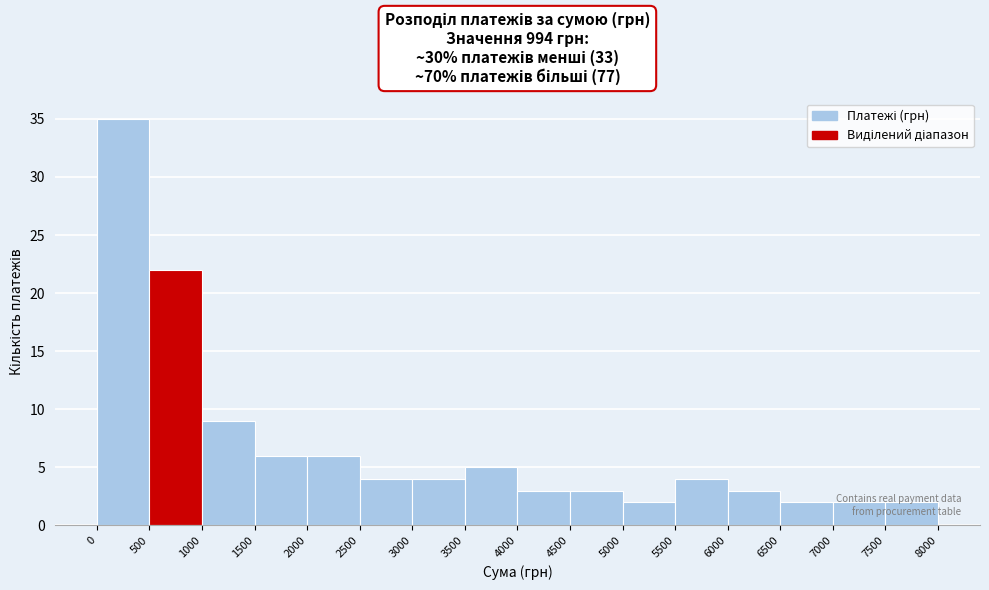

How tall is the bar that spans 4000 to 4500 on the x-axis? The values are not printed on the chart, so give them approximately, as read against the axis.

3